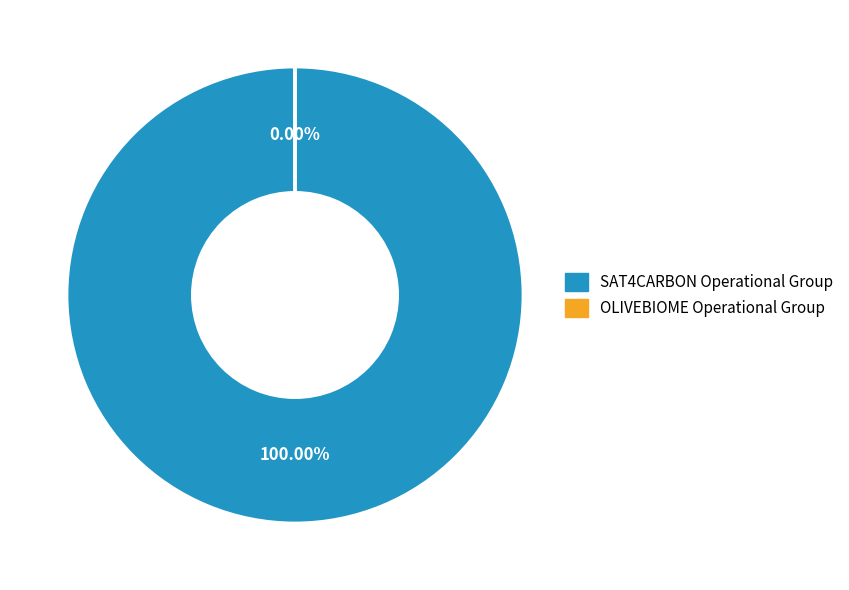

Rank the categories by value from highest to lowest.

SAT4CARBON Operational Group, OLIVEBIOME Operational Group